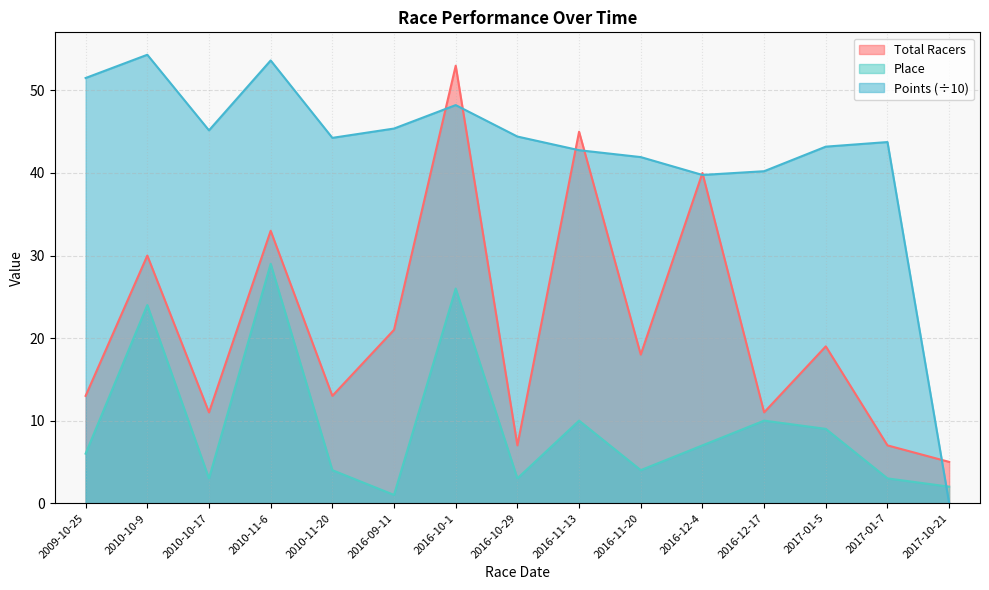

Between 2016-12-17 and 2017-01-7, which is larger?

2016-12-17